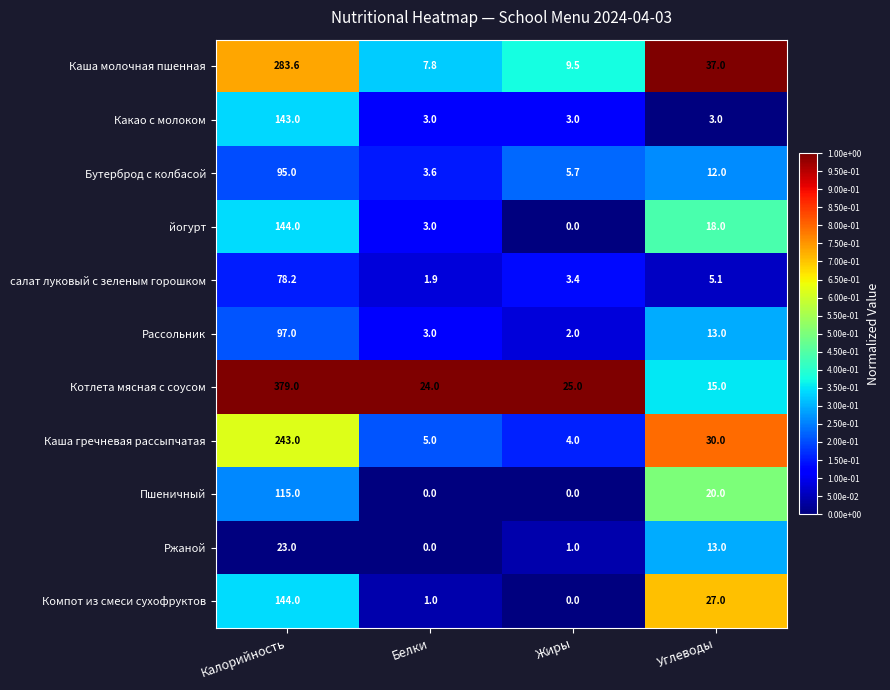

Count the number of data series in this chart.

11